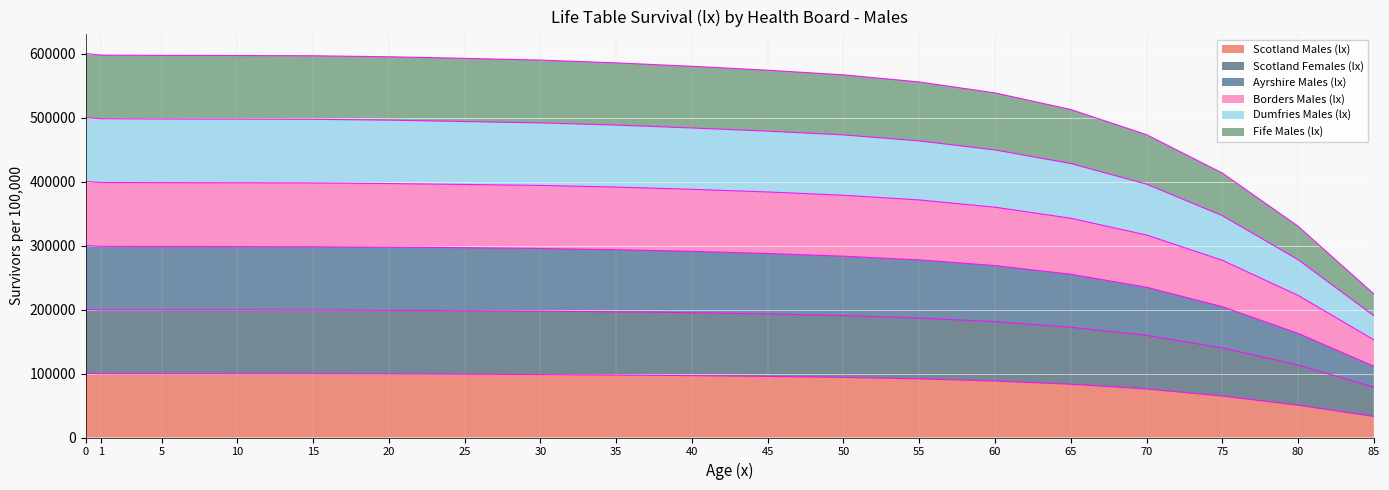

True or false: Scotland Males (lx) has more than 0 points higher than both neighbors.

False